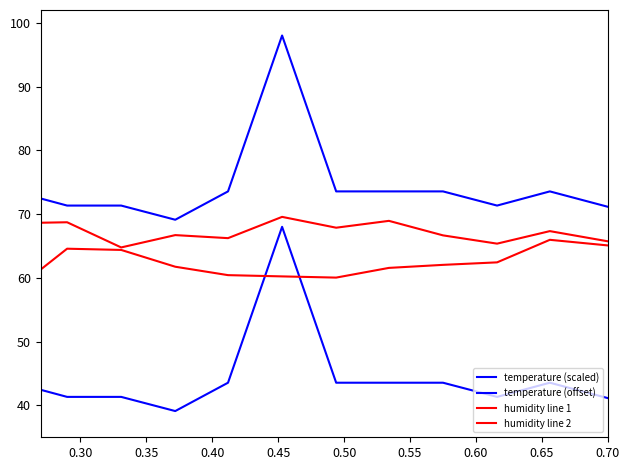

What is the average value of the humidity line 1 series?

67.4